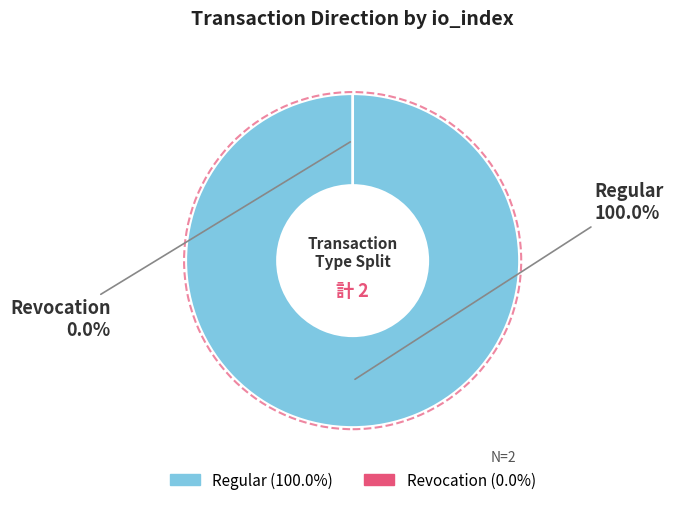

Combined, do Regular and Revocation account for over 50%?

Yes